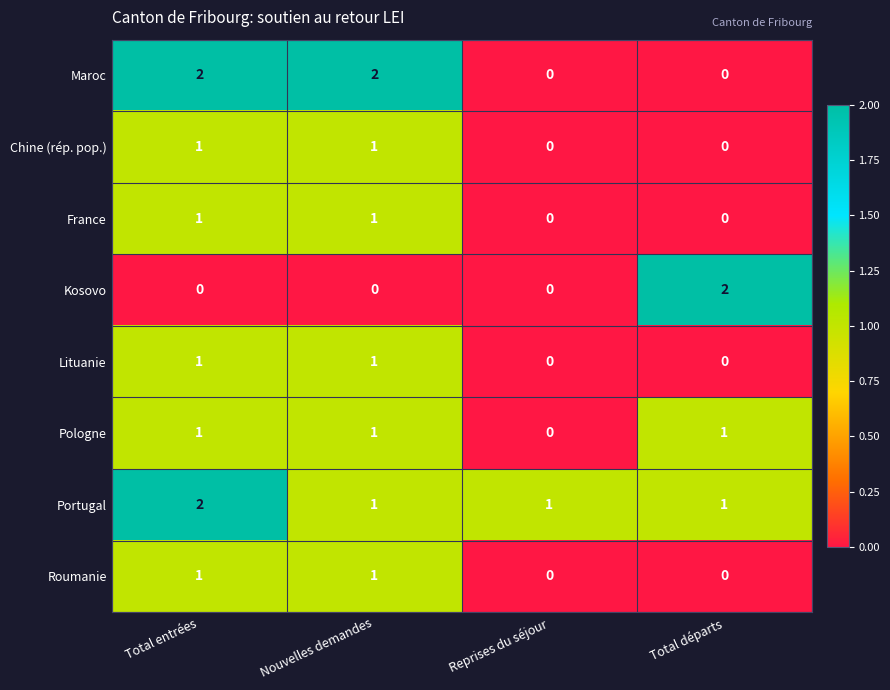

Which series has the largest total across all categories?

Portugal